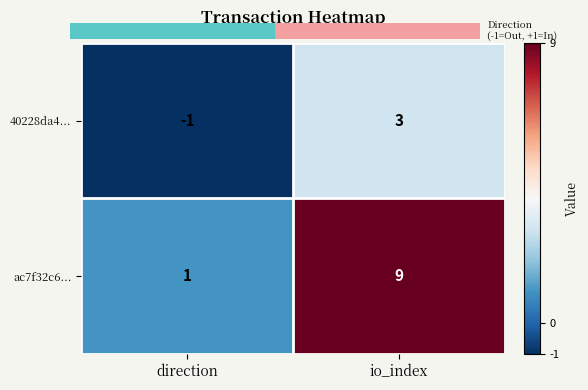

At how many categories does at least one series exceed 7?

1